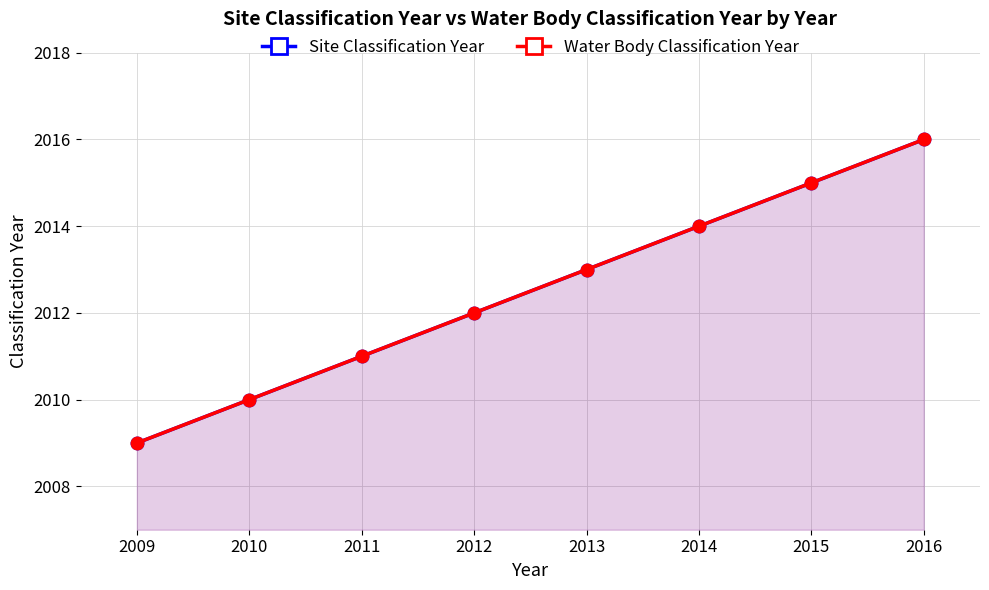

At which label does Water Body Classification Year first exceed 2013?

2014